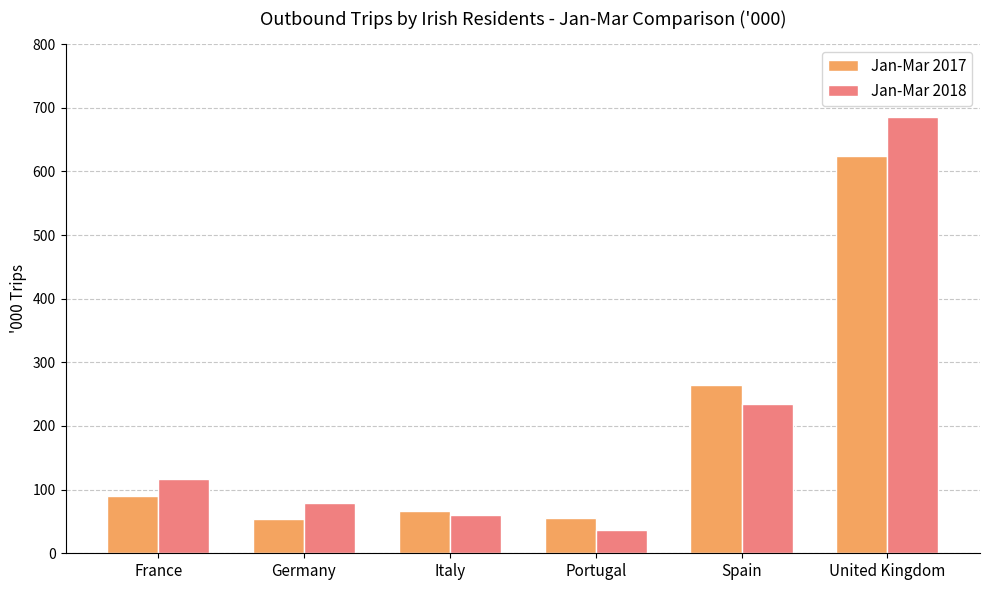

What are all the series names shown in the legend?

Jan-Mar 2017, Jan-Mar 2018